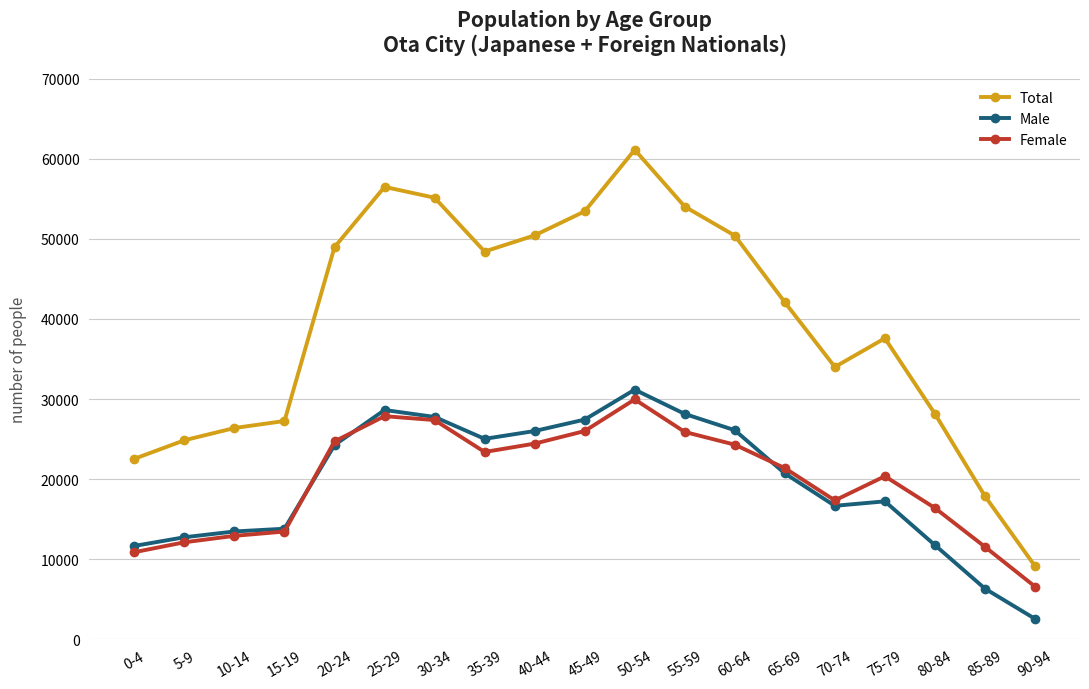

The Female series shows 26001 at 45-49. True or false?

True